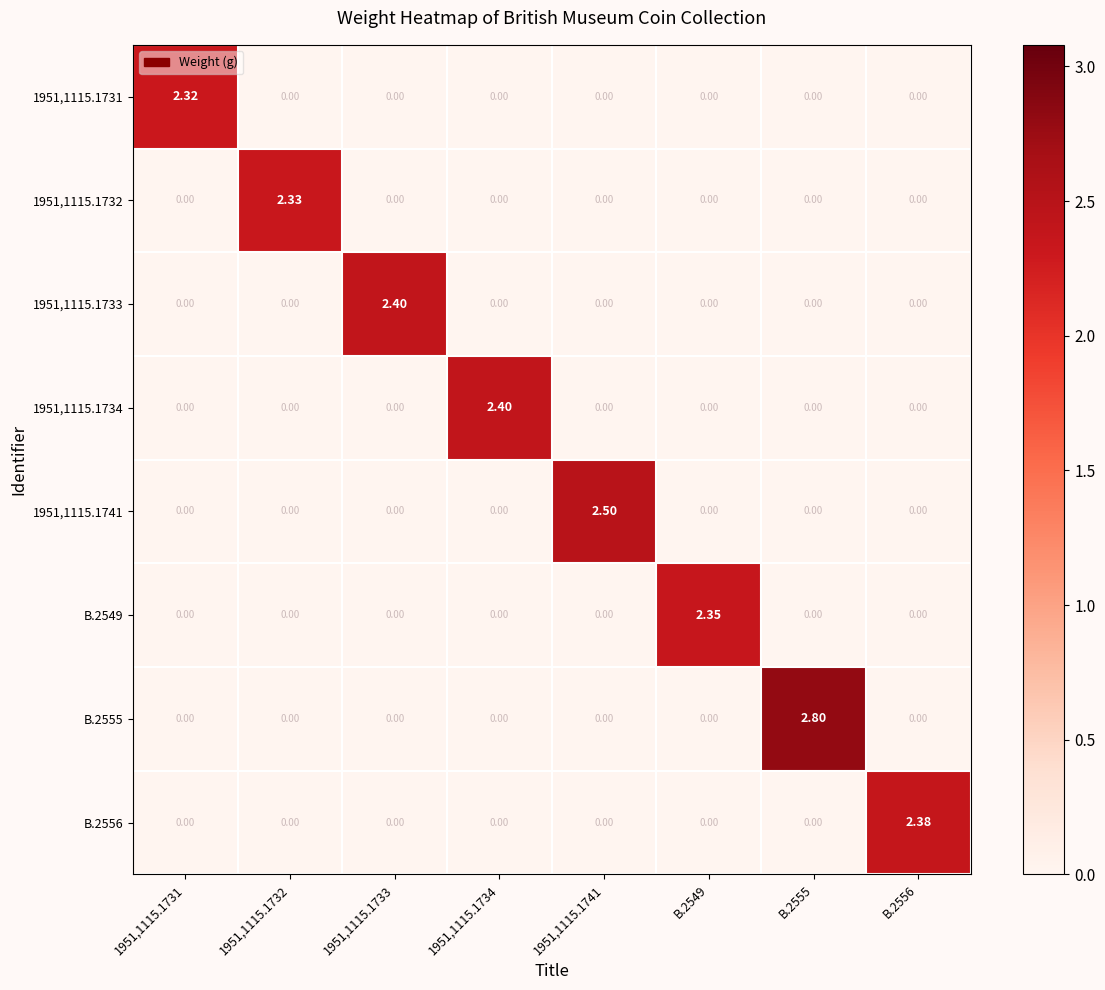

Is the value of 1951,1115.1731 at 1951,1115.1731 greater than the value of 1951,1115.1734 at 1951,1115.1732?

Yes